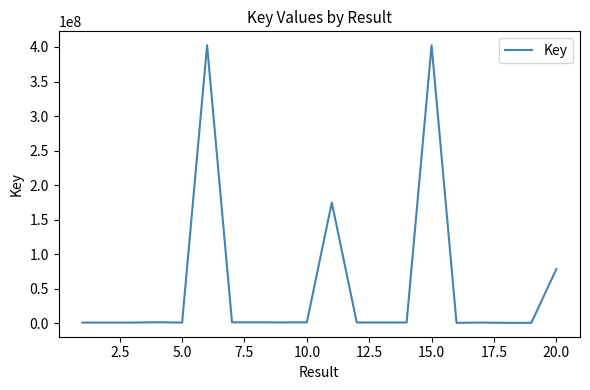

What is the greatest value displayed?

402528389